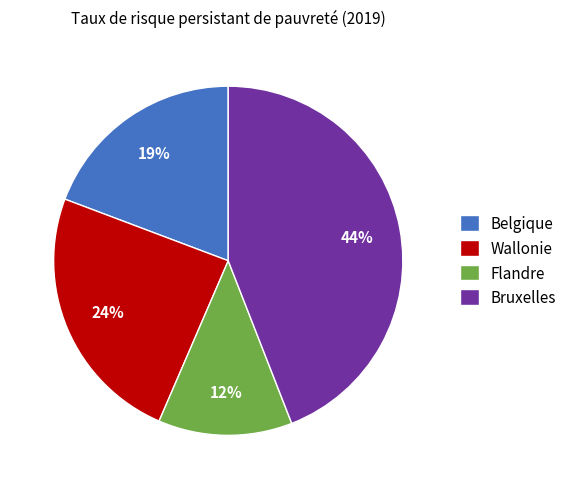

Is Flandre the majority of the pie?

No